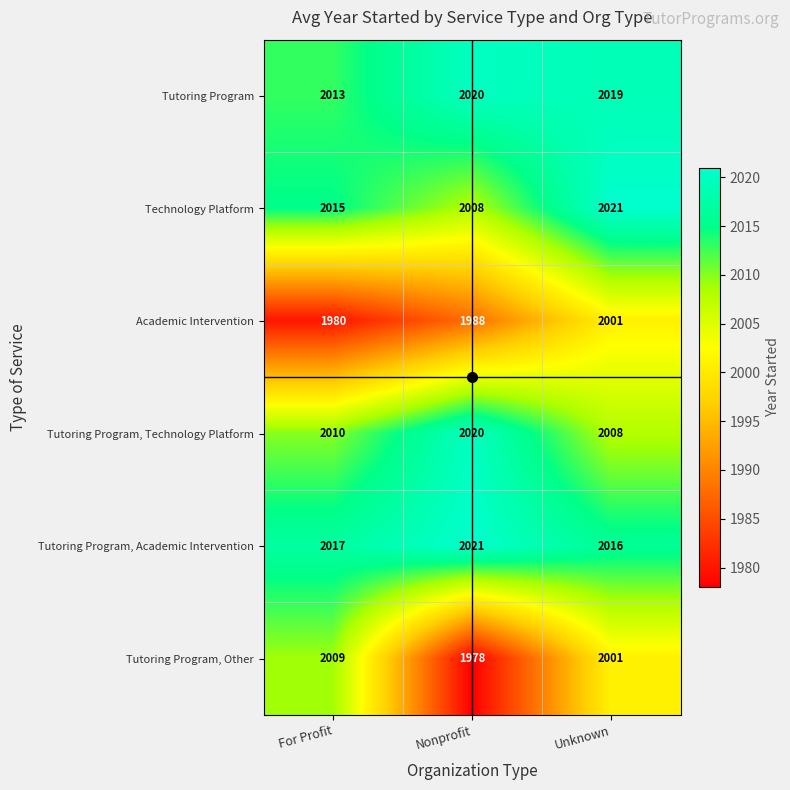

The Technology Platform series shows 2015 at For Profit. True or false?

True